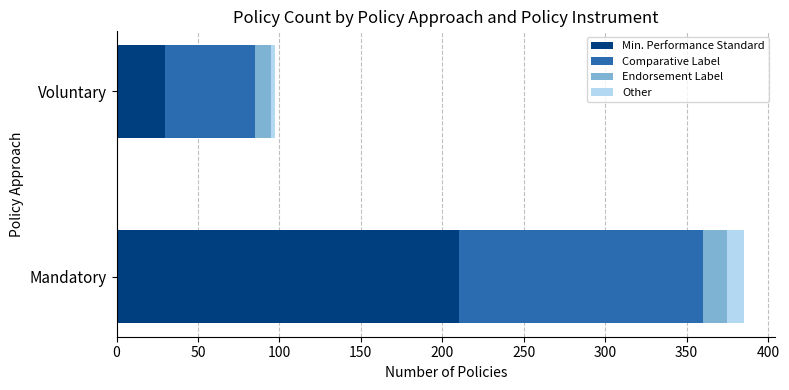

At which label does Min. Performance Standard reach its peak?

Mandatory